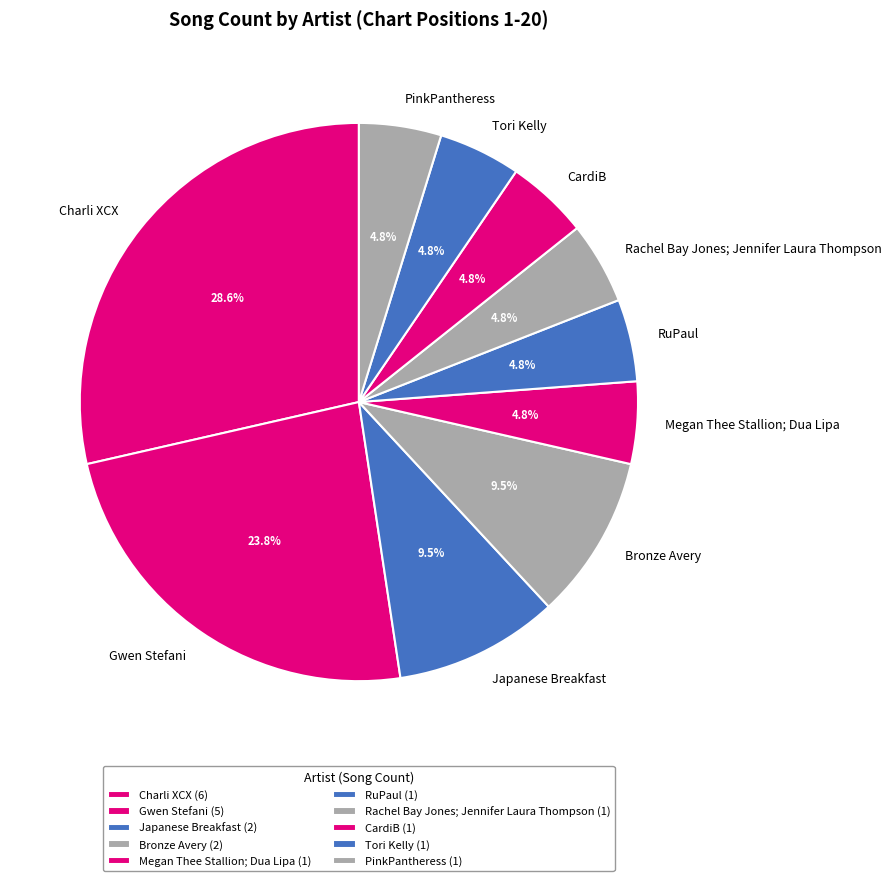

What percentage is the CardiB slice, to the nearest percent?

5%